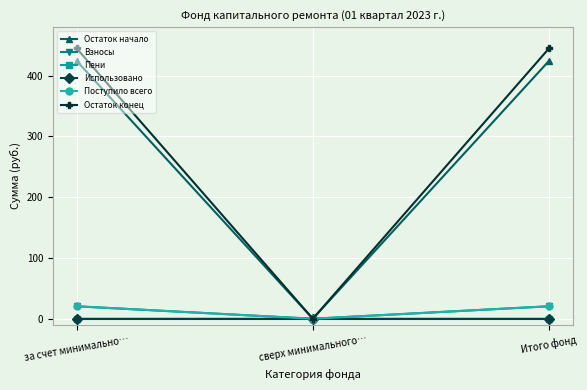

Does the chart have visible grid lines?

Yes